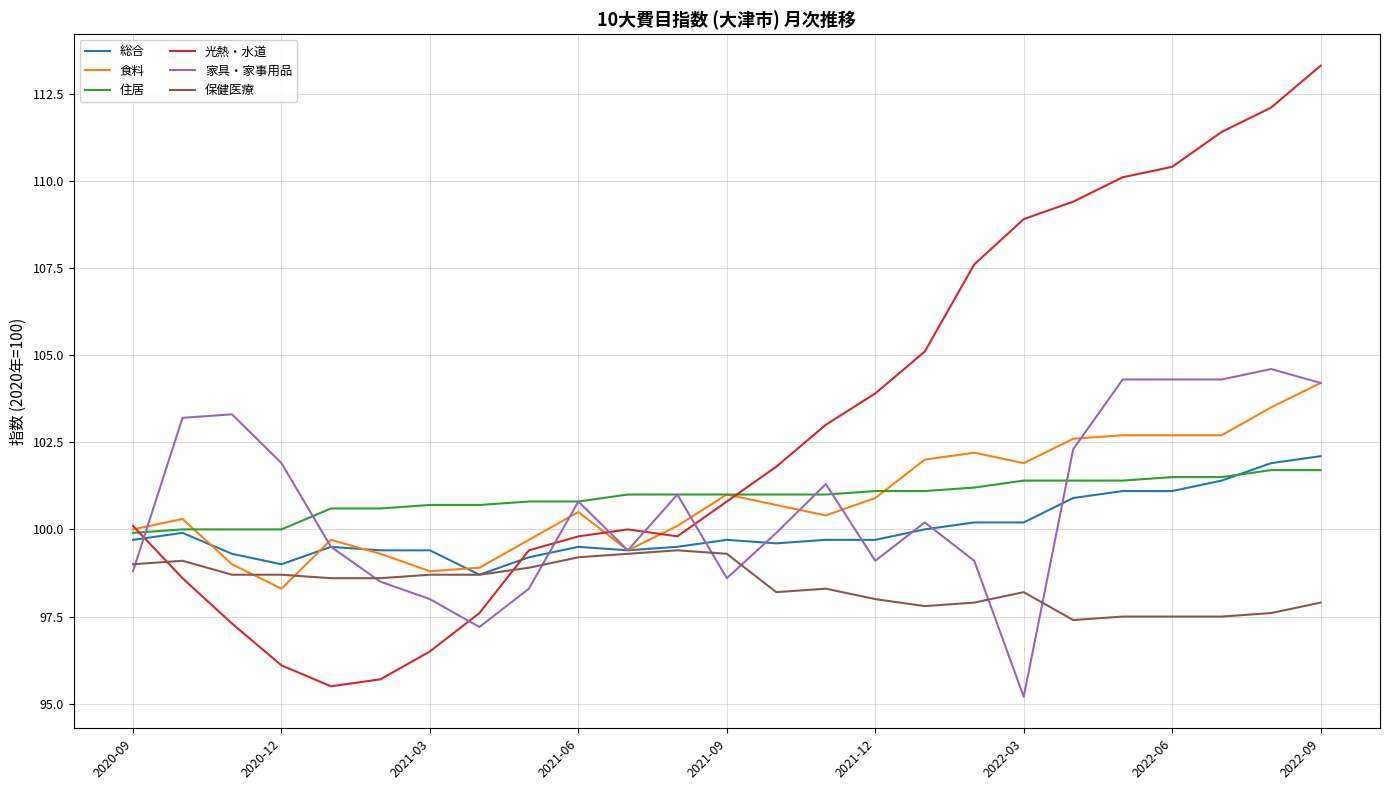

Reading left to right, transcribe all the data shown in this chart.

総合: 99.7	99.9	99.3	99.0	99.5	99.4	99.4	98.7	99.2	99.5	99.4	99.5	99.7	99.6	99.7	99.7	100.0	100.2	100.2	100.9	101.1	101.1	101.4	101.9	102.1
食料: 100.0	100.3	99.0	98.3	99.7	99.3	98.8	98.9	99.7	100.5	99.4	100.1	101.0	100.7	100.4	100.9	102.0	102.2	101.9	102.6	102.7	102.7	102.7	103.5	104.2
住居: 99.9	100.0	100.0	100.0	100.6	100.6	100.7	100.7	100.8	100.8	101.0	101.0	101.0	101.0	101.0	101.1	101.1	101.2	101.4	101.4	101.4	101.5	101.5	101.7	101.7
光熱・水道: 100.1	98.6	97.3	96.1	95.5	95.7	96.5	97.6	99.4	99.8	100.0	99.8	100.8	101.8	103.0	103.9	105.1	107.6	108.9	109.4	110.1	110.4	111.4	112.1	113.3
家具・家事用品: 98.8	103.2	103.3	101.9	99.5	98.5	98.0	97.2	98.3	100.8	99.4	101.0	98.6	99.9	101.3	99.1	100.2	99.1	95.2	102.3	104.3	104.3	104.3	104.6	104.2
保健医療: 99.0	99.1	98.7	98.7	98.6	98.6	98.7	98.7	98.9	99.2	99.3	99.4	99.3	98.2	98.3	98.0	97.8	97.9	98.2	97.4	97.5	97.5	97.5	97.6	97.9